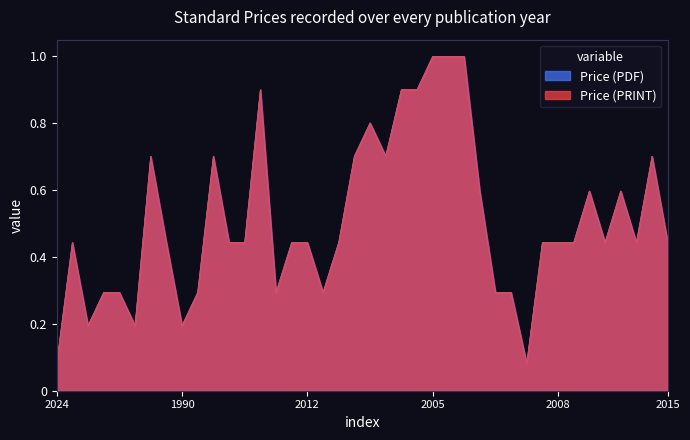

Does the chart display data point markers on the line(s)?

No